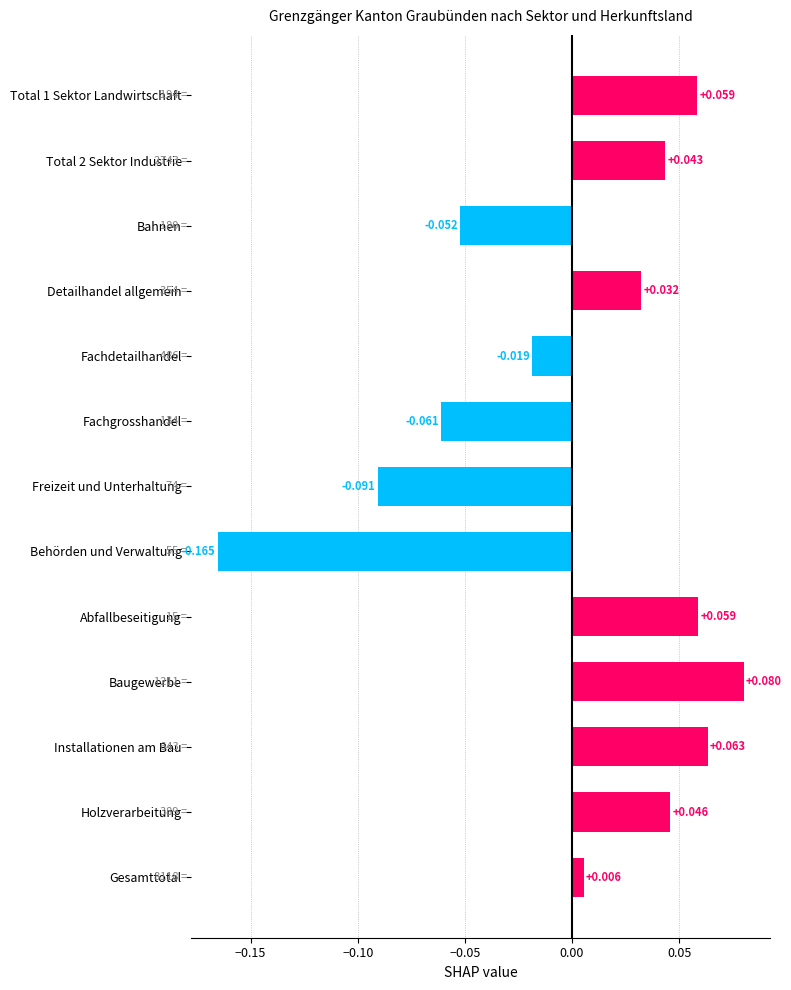

At which category does the chart reach its peak across all series?

Baugewerbe